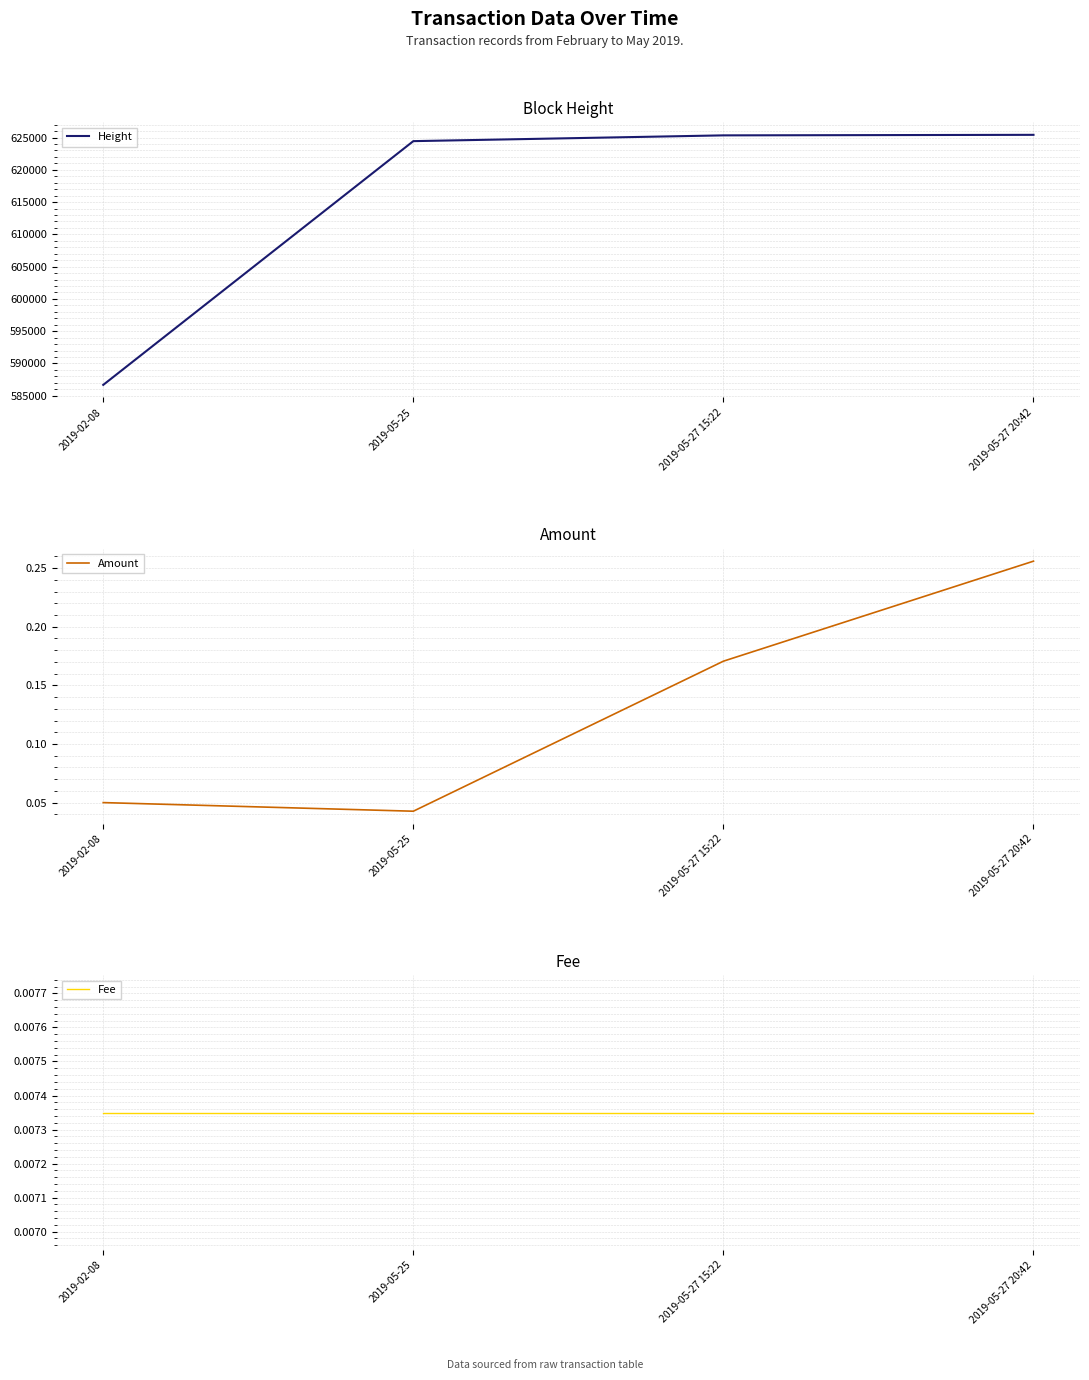

Rank the series at 2019-05-25 from lowest to highest value.

Fee, Amount, Height